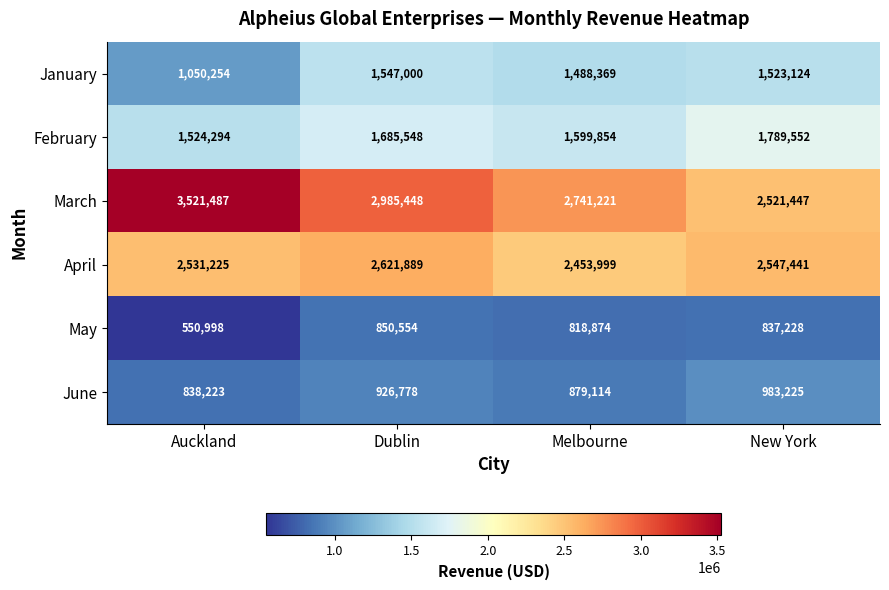

Rank the series at Dublin from lowest to highest value.

May, June, January, February, April, March